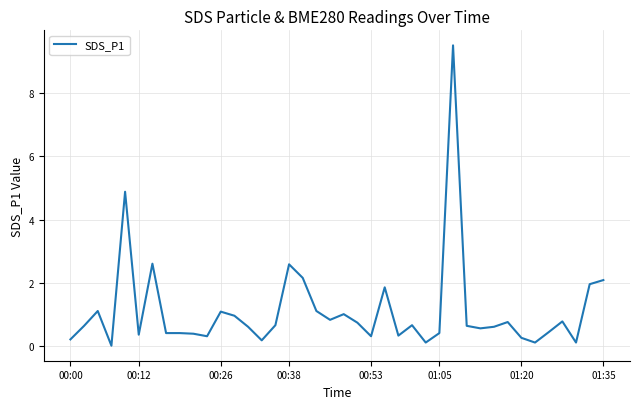

What is the maximum value shown in the chart?

9.5